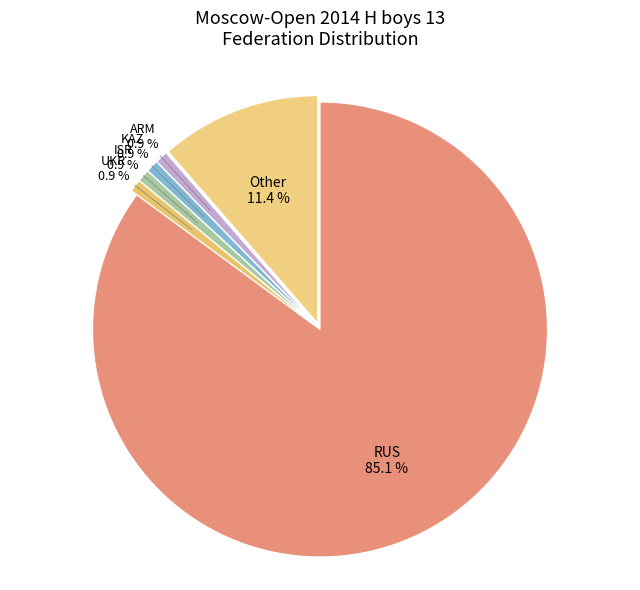

What is the largest slice in the pie chart?

RUS